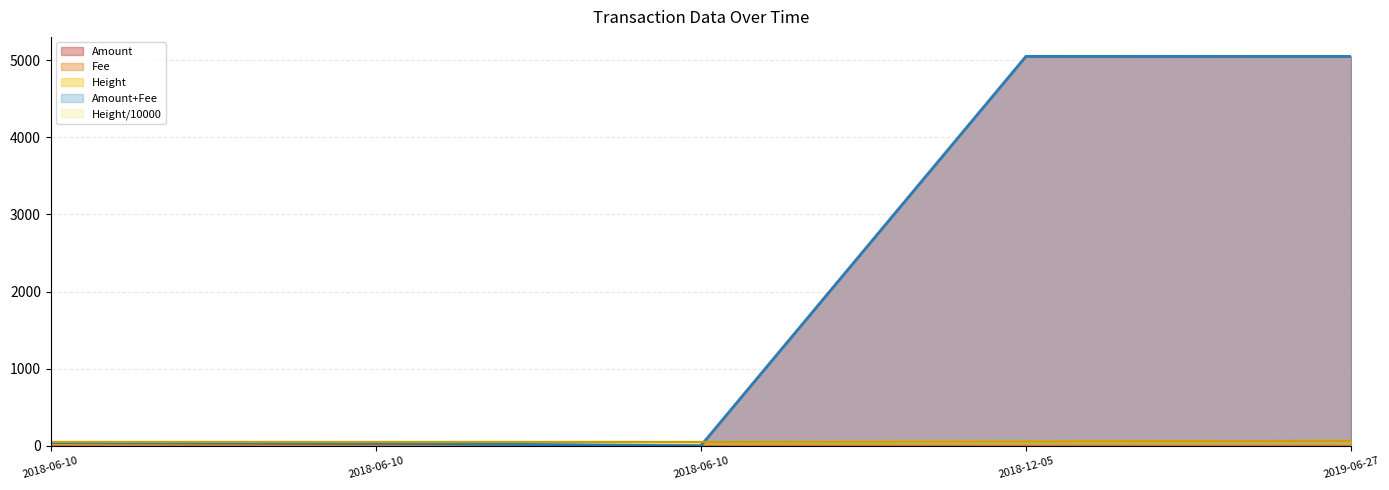

Which category has the highest value in the Height series?

2019-06-27